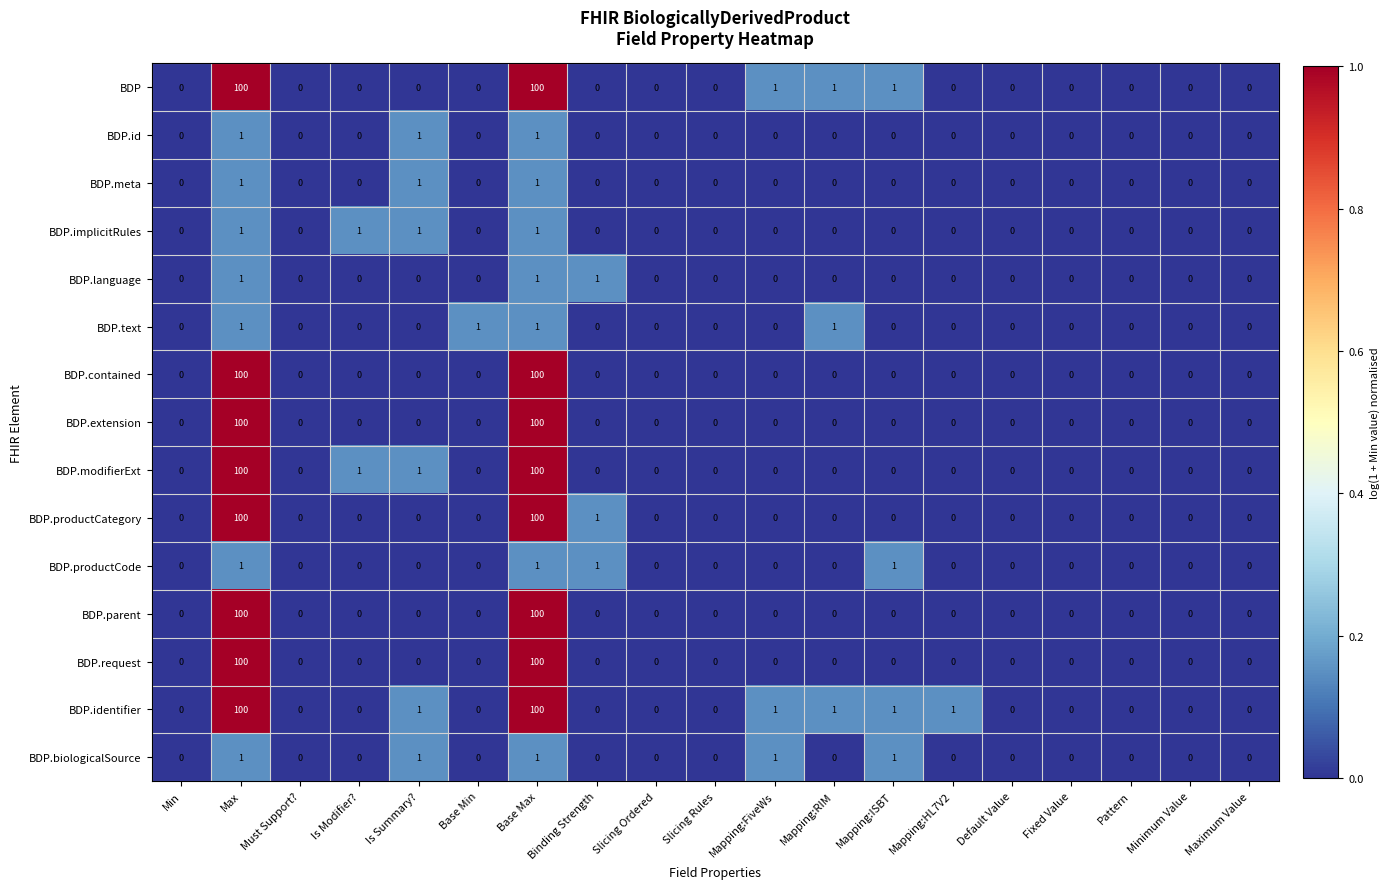

What is the difference between the maximum and second lowest values in the BDP.request series?

100